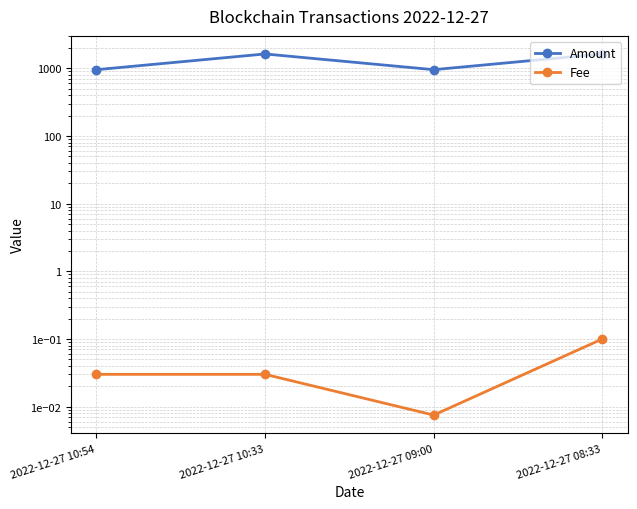

What is the label of the 4th point from the left?

2022-12-27 08:33